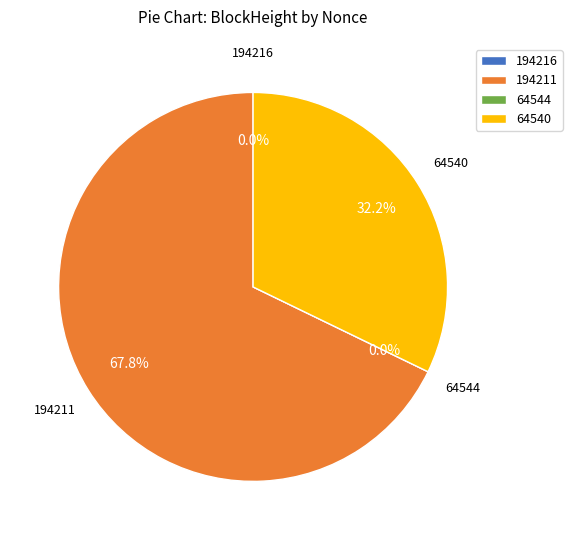

Count the number of slices in the pie.

4